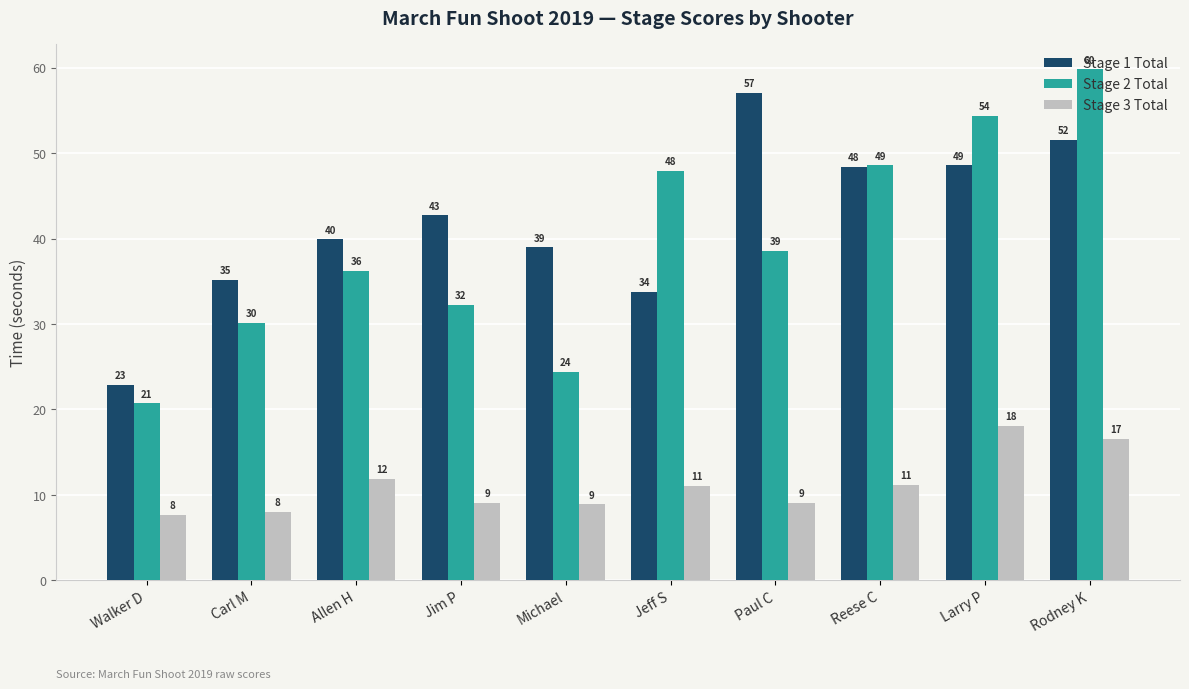

What is the spread (max minus min) of values at Walker D?

15.2